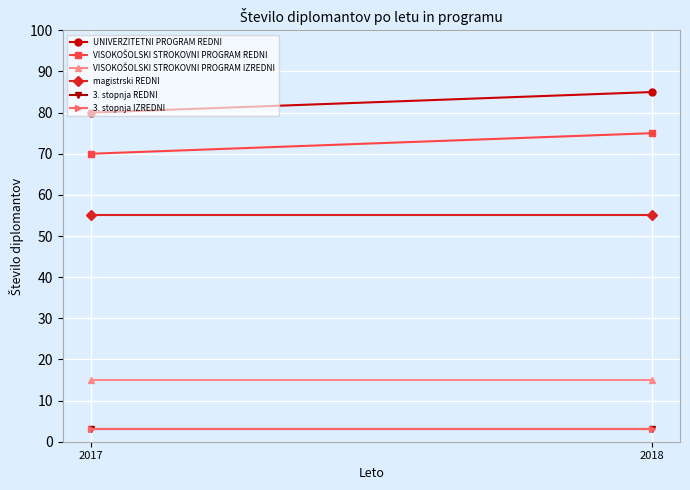

At which label does 3. stopnja REDNI reach its peak?

2017